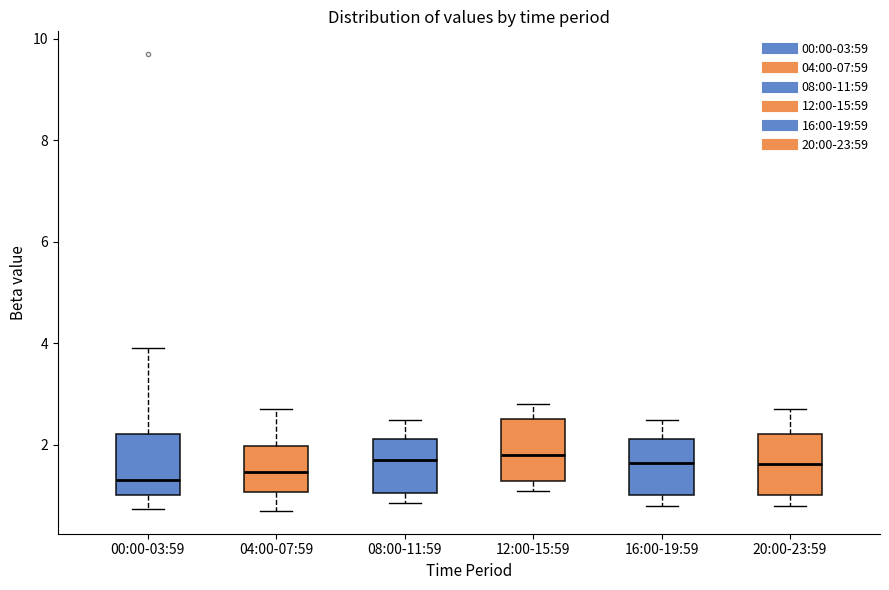

Where does the median line of the box for 12:00-15:59 sit on the y-axis? The values are not printed on the chart, so give them approximately, as read against the axis.

1.8